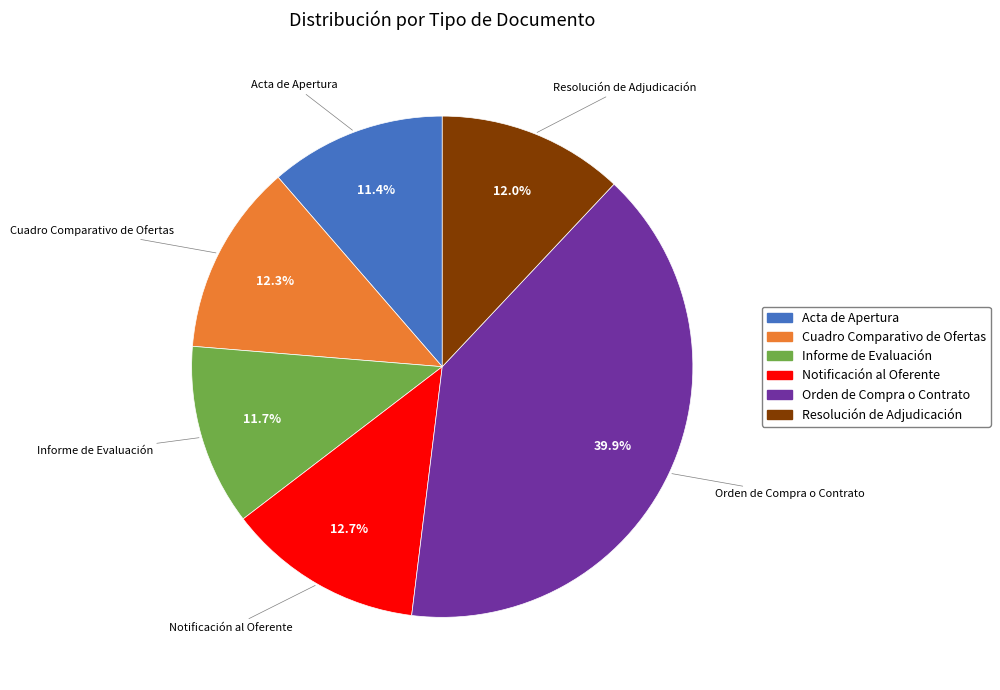

Which slice is the largest?

Orden de Compra o Contrato